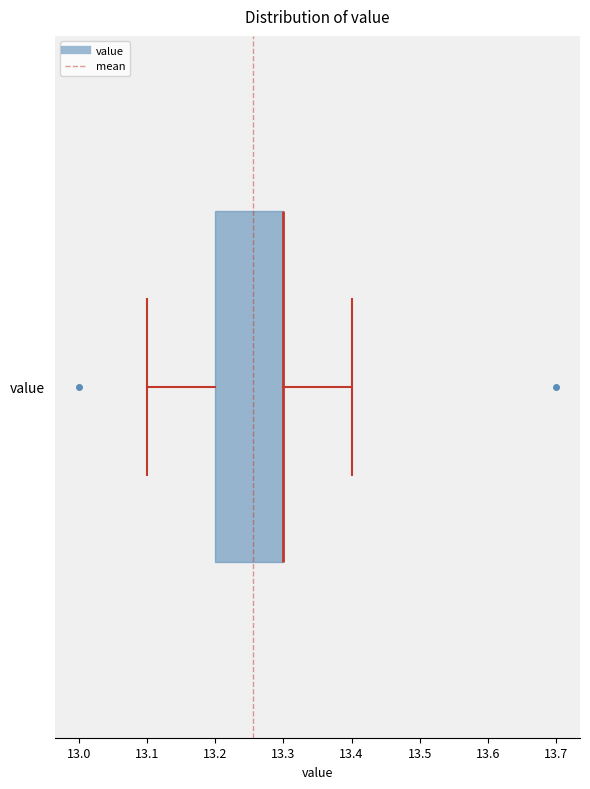

Read this box plot against the x-axis: the position of the median line, the range covered by the box, and the ends of both whiskers. The values are not printed on the chart, so give them approximately, as read against the axis.

median 13.3 (drawn on the box's right edge), box 13.2 to 13.3, whiskers 13.1 to 13.4